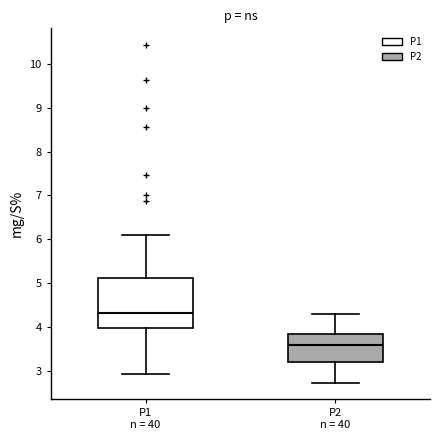

Comparing the boxes themselves (not the whiskers), which one is the tallest?

P1 n = 40